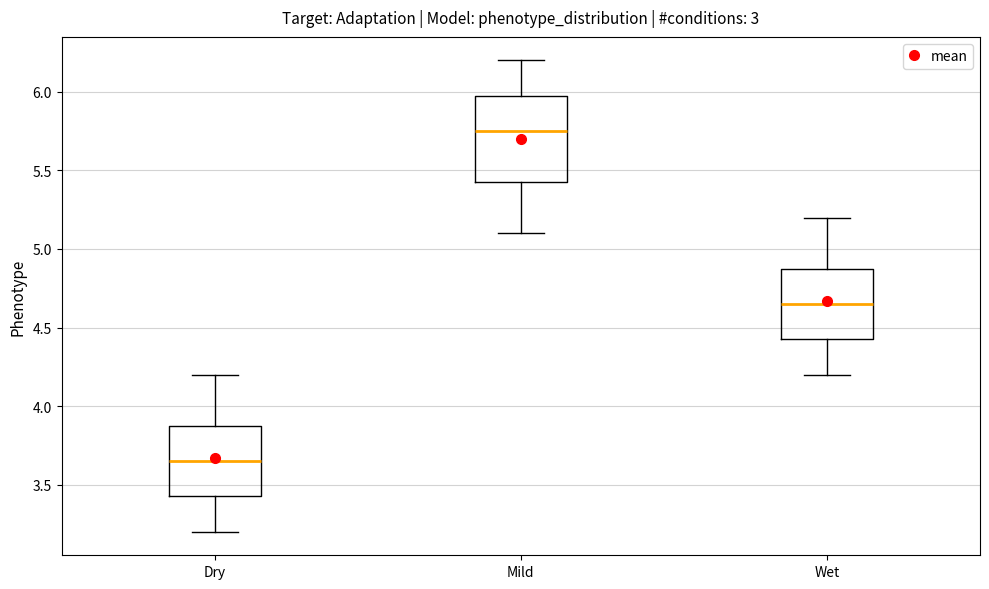

Which box's median line is the lowest?

Dry